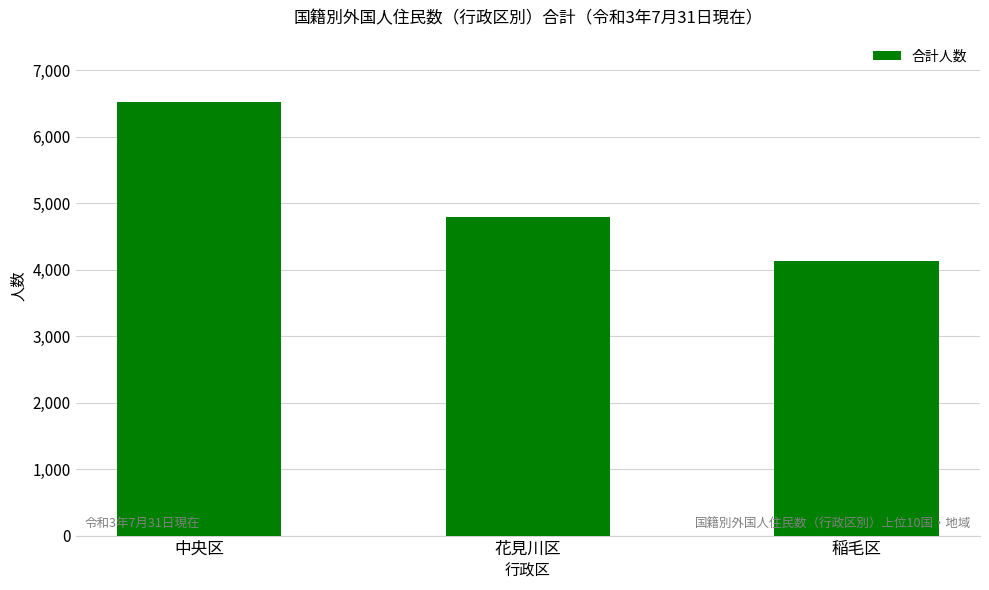

What is the change in value from 花見川区 to 稲毛区?

-660